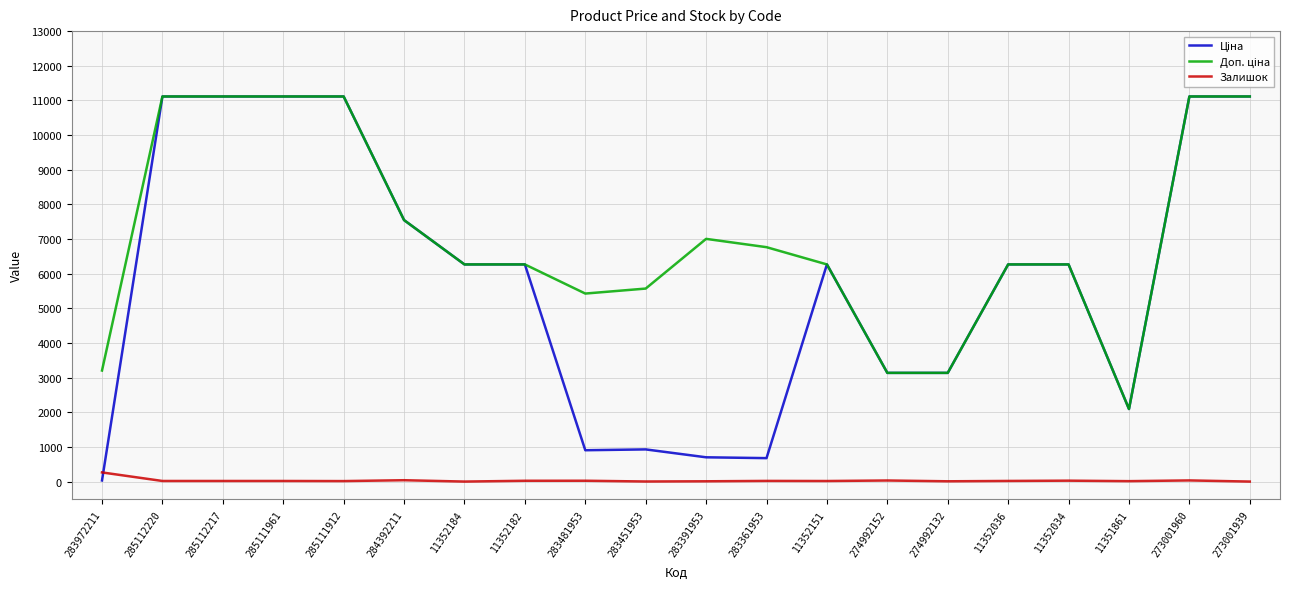

What is the total value across all series at 273001939?

22227.2